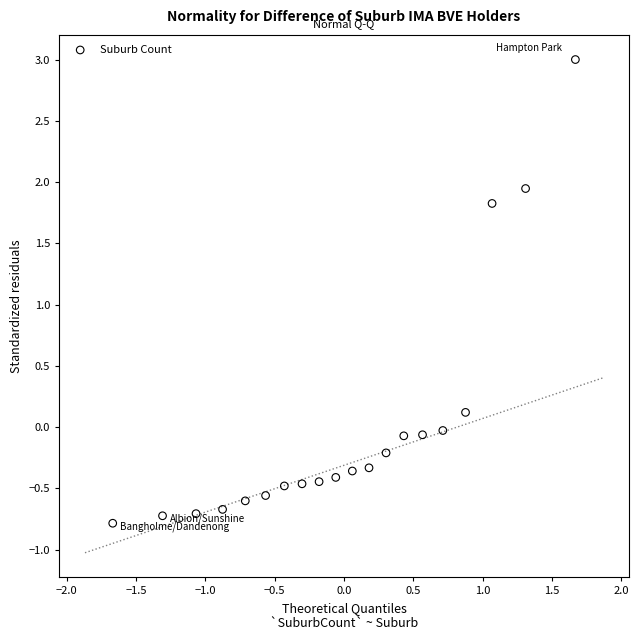

What Y value in the scatter plot is closest to 1?

1.8